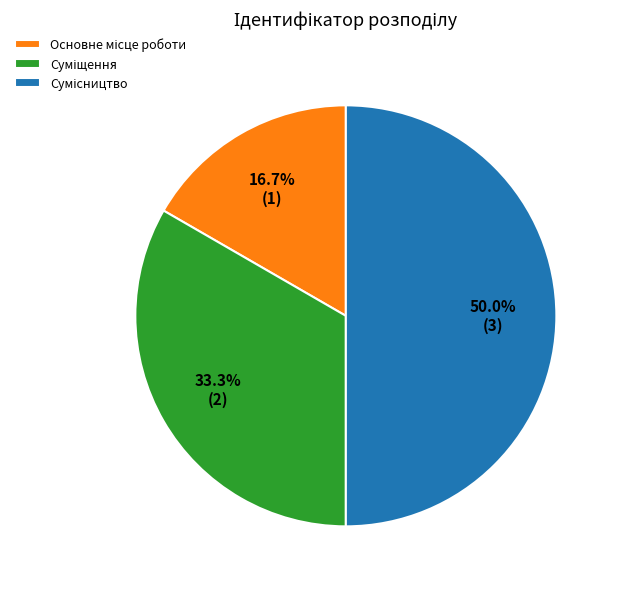

How many segments does this pie chart have?

3